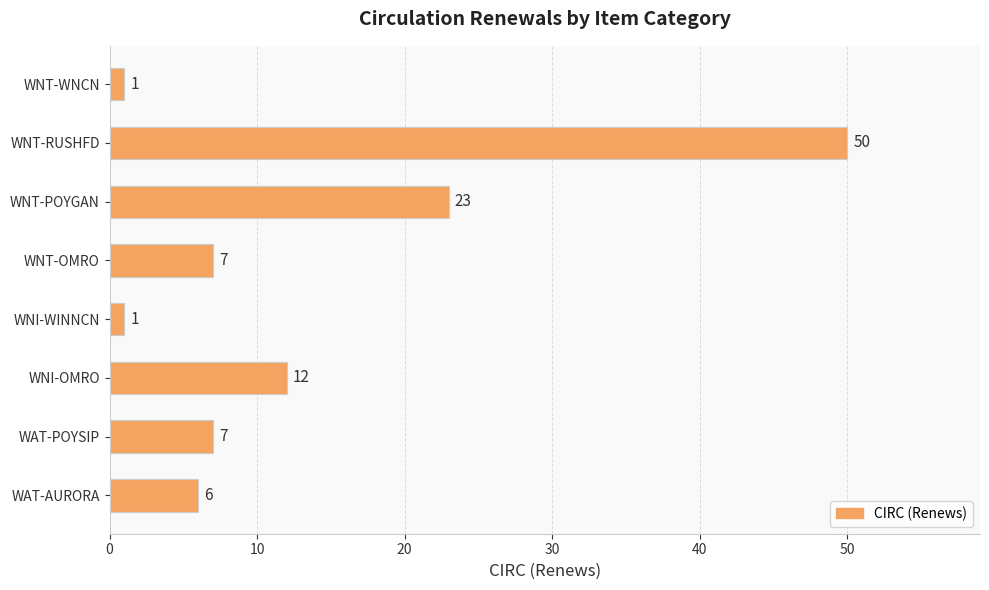

True or false: the data shows 23 at WNT-POYGAN.

True